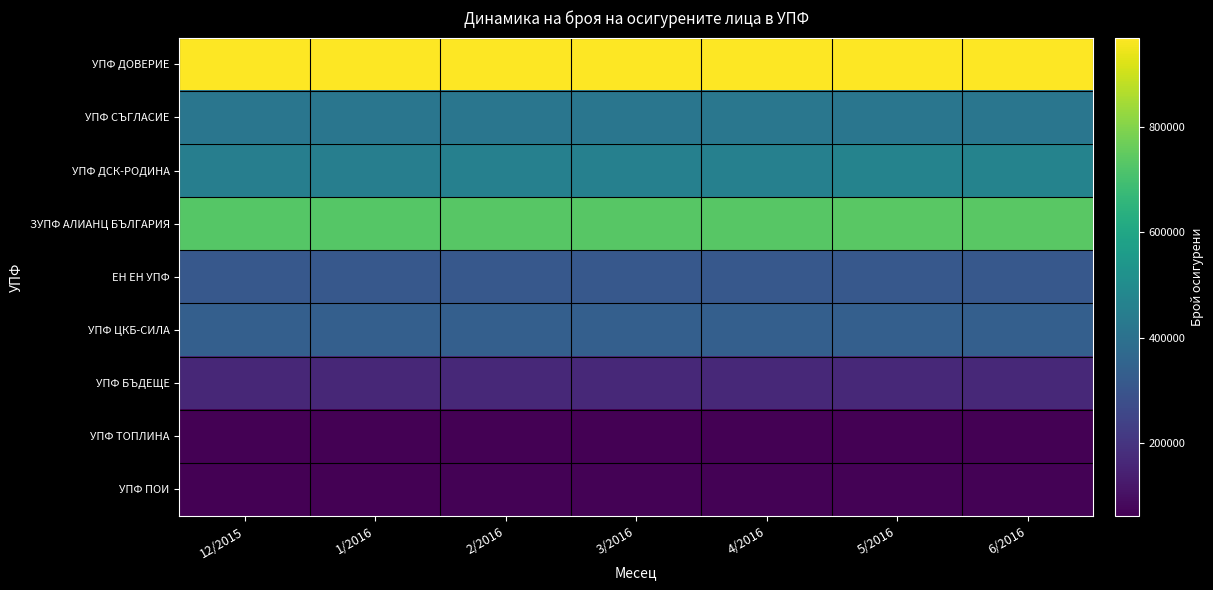

Reading left to right, transcribe all the data shown in this chart.

УПФ ДОВЕРИЕ: 12/2015=969575	1/2016=968970	2/2016=968617	3/2016=967653	4/2016=967182	5/2016=969892	6/2016=969620
УПФ СЪГЛАСИЕ: 12/2015=418673	1/2016=419135	2/2016=418650	3/2016=419293	4/2016=419958	5/2016=419545	6/2016=419746
УПФ ДСК-РОДИНА: 12/2015=449772	1/2016=449366	2/2016=457721	3/2016=457174	4/2016=456886	5/2016=467971	6/2016=467789
ЗУПФ АЛИАНЦ БЪЛГАРИЯ: 12/2015=728749	1/2016=729169	2/2016=735503	3/2016=735261	4/2016=735235	5/2016=736584	6/2016=736408
ЕН ЕН УПФ: 12/2015=312584	1/2016=312528	2/2016=312913	3/2016=312770	4/2016=312641	5/2016=312305	6/2016=312249
УПФ ЦКБ-СИЛА: 12/2015=337599	1/2016=337249	2/2016=336420	3/2016=336248	4/2016=336054	5/2016=334817	6/2016=334693
УПФ БЪДЕЩЕ: 12/2015=161843	1/2016=162944	2/2016=164627	3/2016=165244	4/2016=165834	5/2016=165654	6/2016=166095
УПФ ТОПЛИНА: 12/2015=61436	1/2016=61334	2/2016=62370	3/2016=62223	4/2016=62196	5/2016=63470	6/2016=63469
УПФ ПОИ: 12/2015=64085	1/2016=64173	2/2016=65942	3/2016=65985	4/2016=66017	5/2016=66517	6/2016=66552